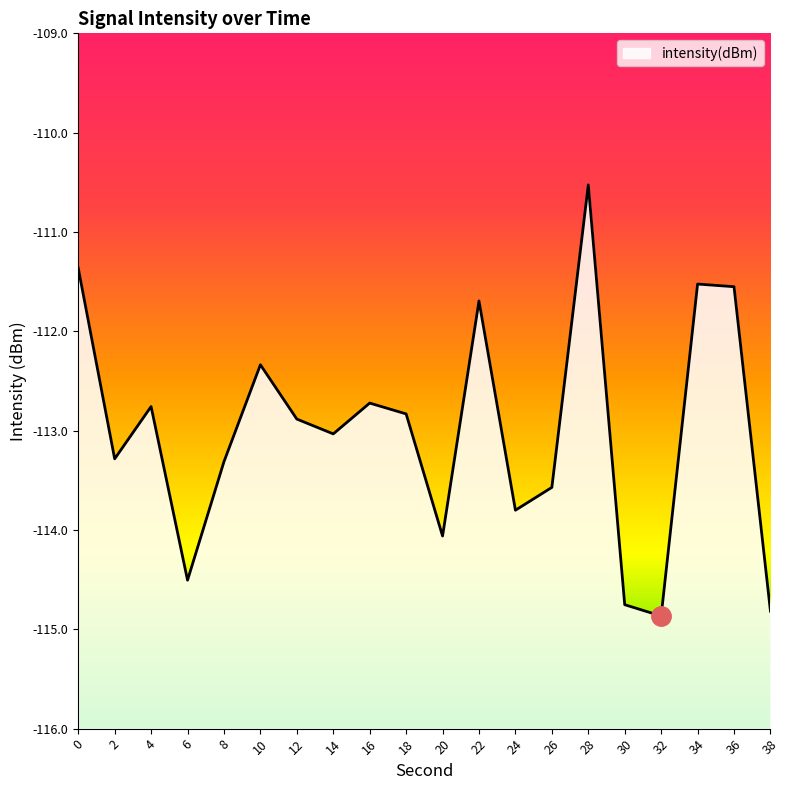

Rank the categories by value from highest to lowest.

28, 0, 34, 36, 22, 10, 16, 4, 18, 12, 14, 2, 8, 26, 24, 20, 6, 30, 38, 32